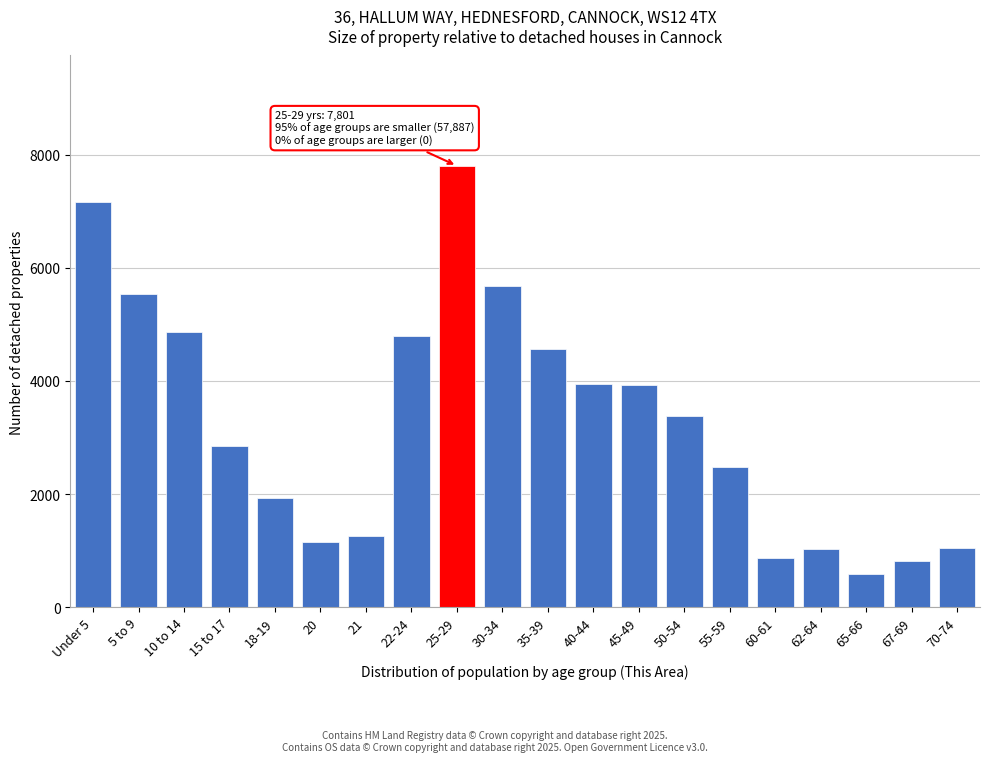

The value at 30-34 is 8371. True or false?

False